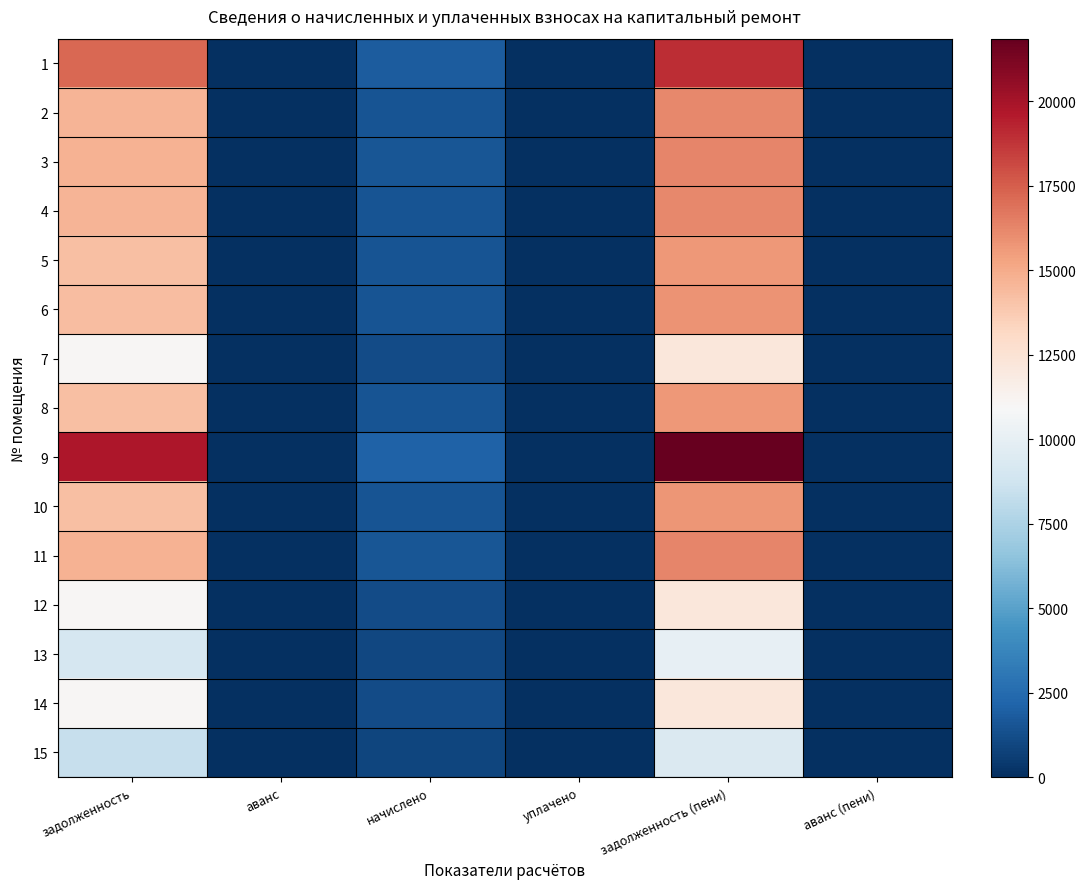

What is the difference between the highest and lowest values at начислено?

1187.3